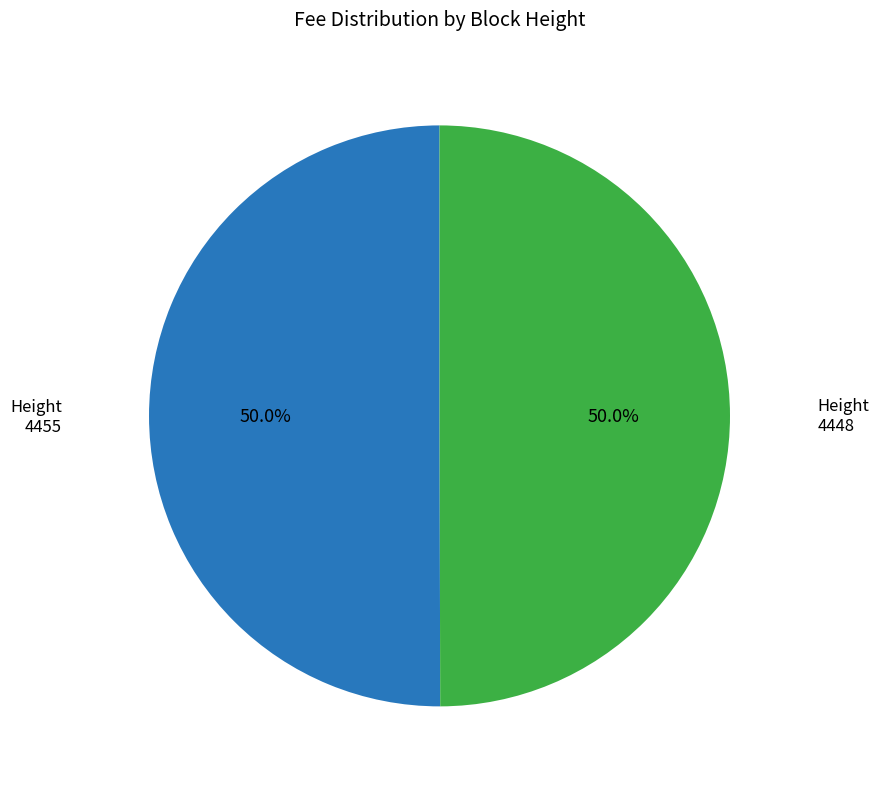

What is the largest slice in the pie chart?

4455